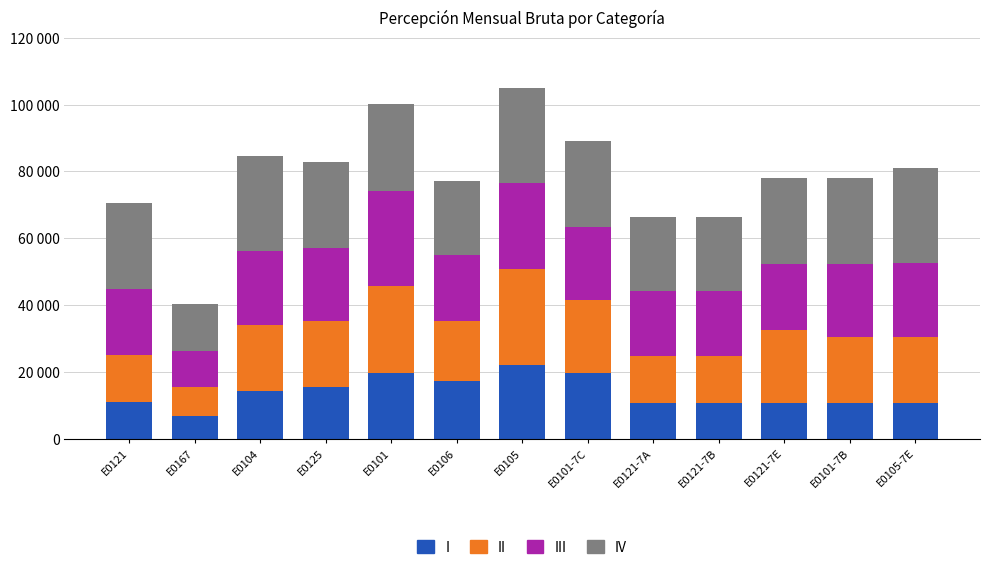

Which series changed the most between E0101 and E0106?

III